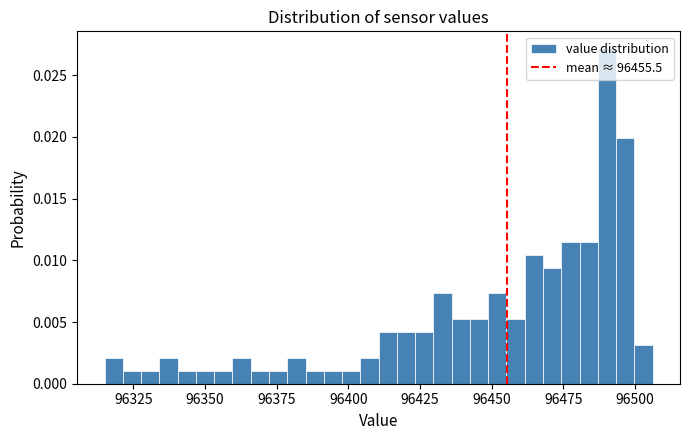

Read against the x-axis, roughly where is the centre of the tallest bar?

96490